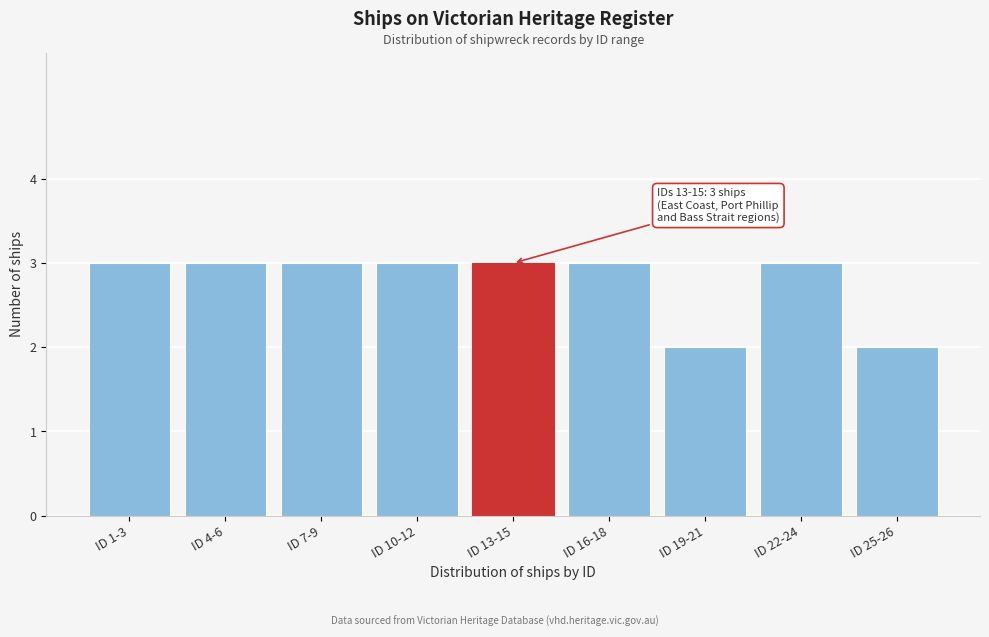

Reading right to left, transcribe all the data shown in this chart.

2	3	2	3	3	3	3	3	3